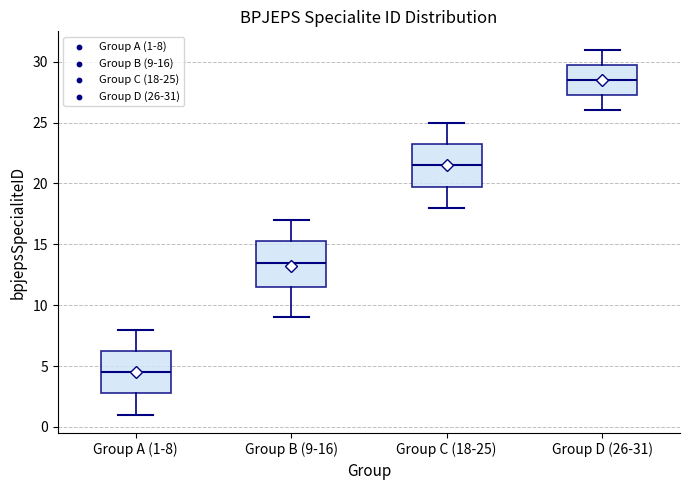

Which box has the lowest median line?

Group A (1-8)